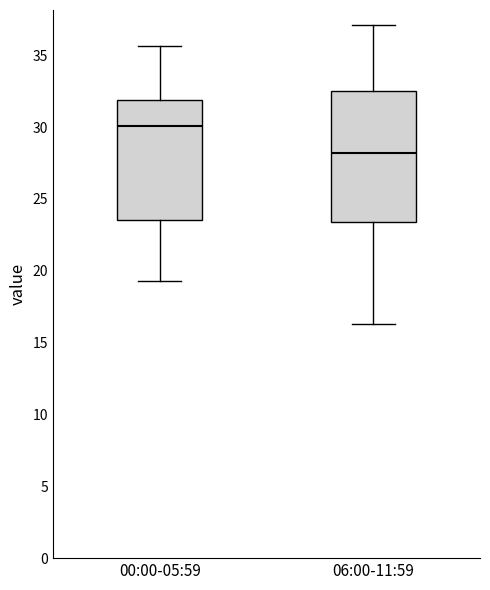

Reading left to right, read every box against the y-axis: the position of its median line, the range the box covers, and the ends of its whiskers. The values are not printed on the chart, so give them approximately, as read against the axis.

00:00-05:59: median 30.0, box 23.5 to 32.0, whiskers 19.5 to 35.5
06:00-11:59: median 28.0, box 23.5 to 32.5, whiskers 16.5 to 37.0